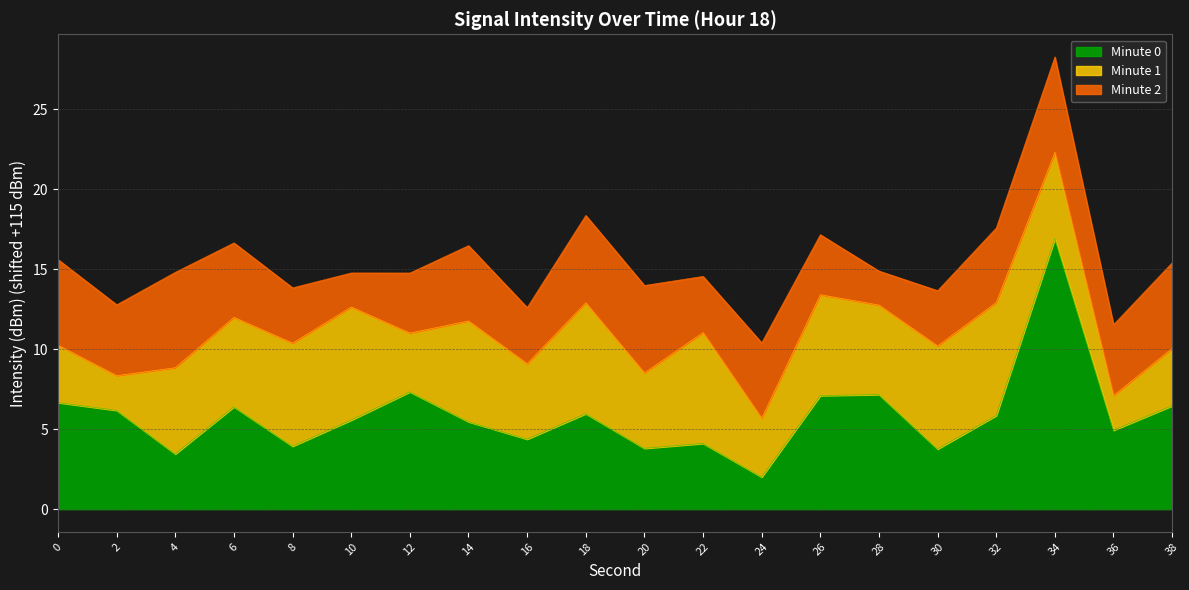

True or false: Minute 1 and Minute 0 intersect in this chart.

True